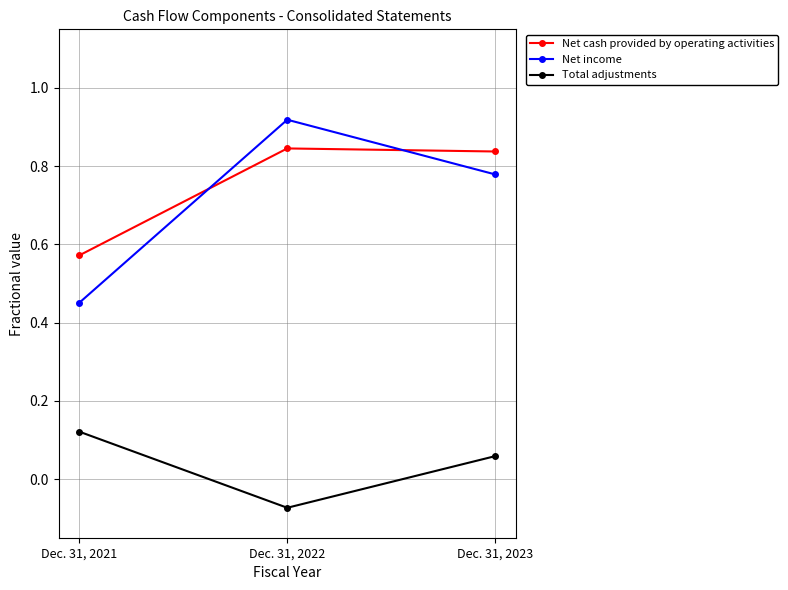

Which label corresponds to the smallest value in the chart?

Dec. 31, 2022